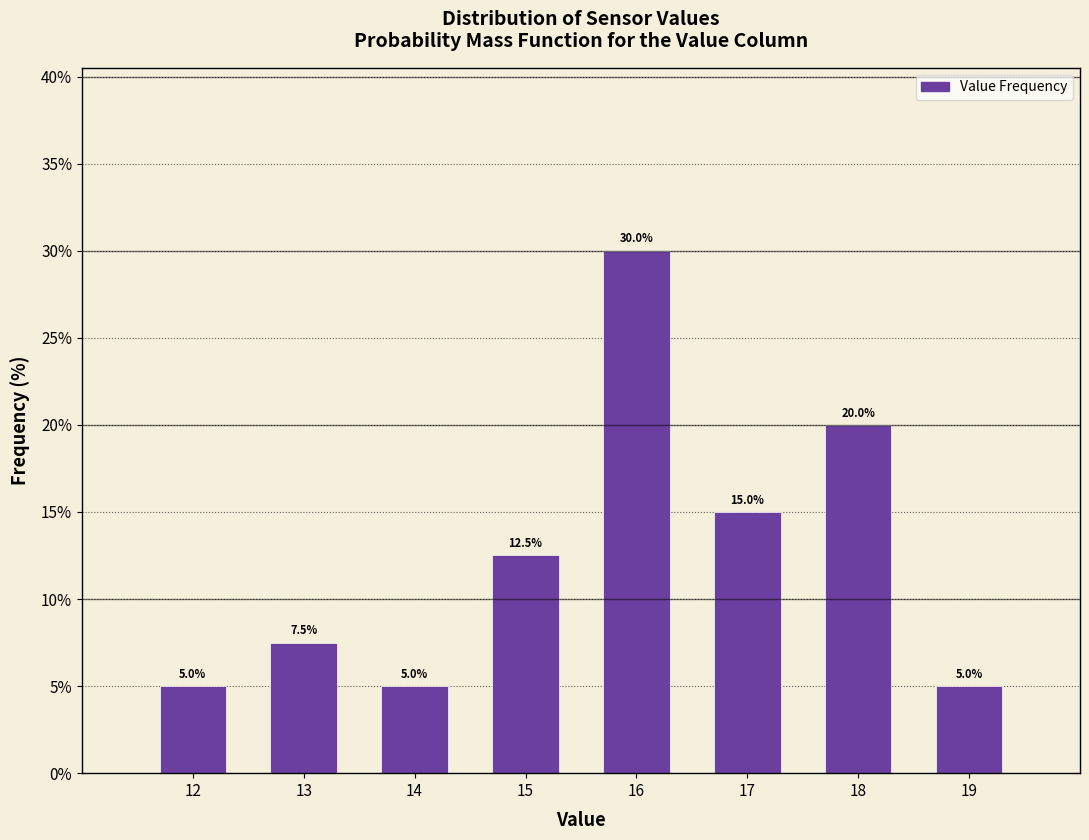

Reading left to right, extract all data points from this chart.

5.0	7.5	5.0	12.5	30.0	15.0	20.0	5.0